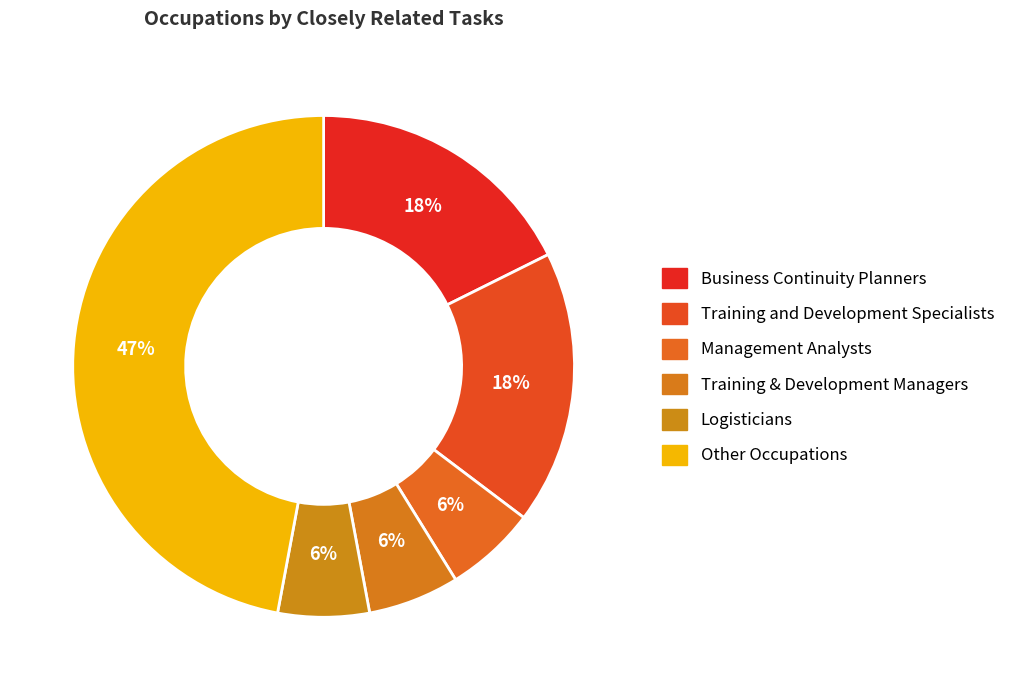

How many segments does this pie chart have?

6